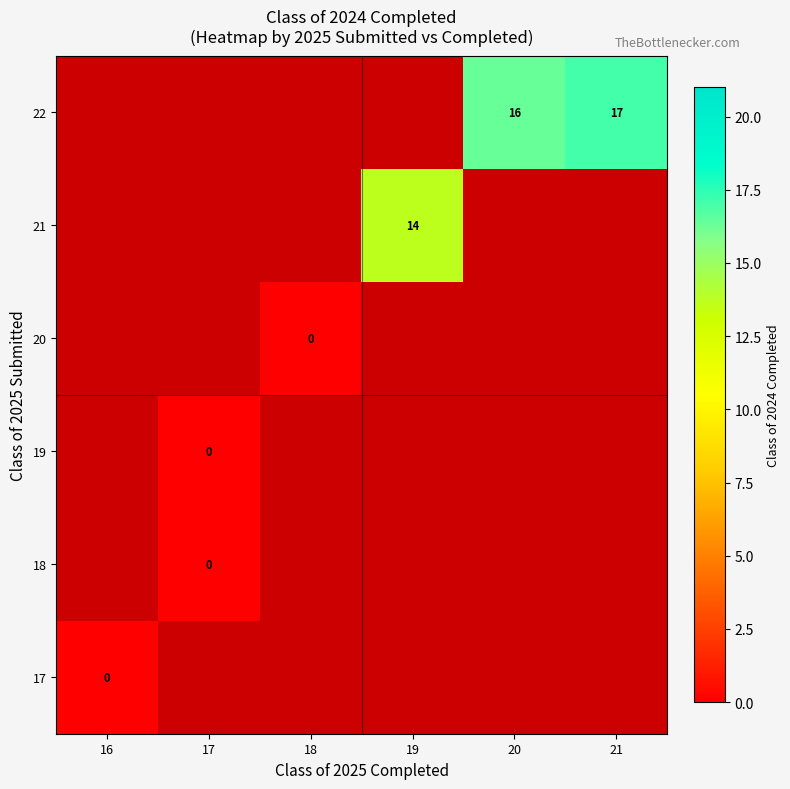

What is the greatest value displayed?

17.0